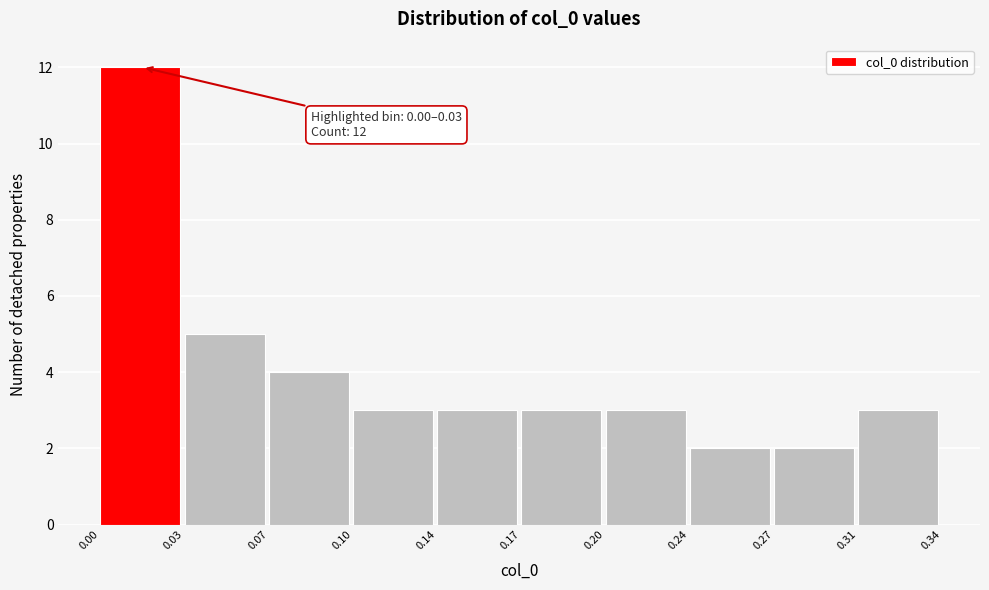

Reading left to right, extract all data points from this chart.

12	5	4	3	3	3	3	2	2	3